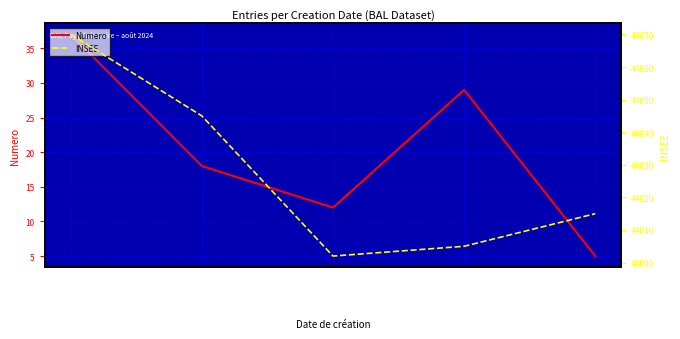

What is the lowest value of the INSEE series?

44002